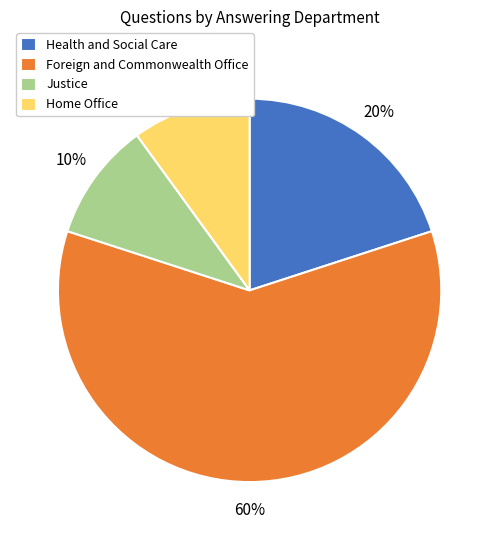

How many segments does this pie chart have?

4